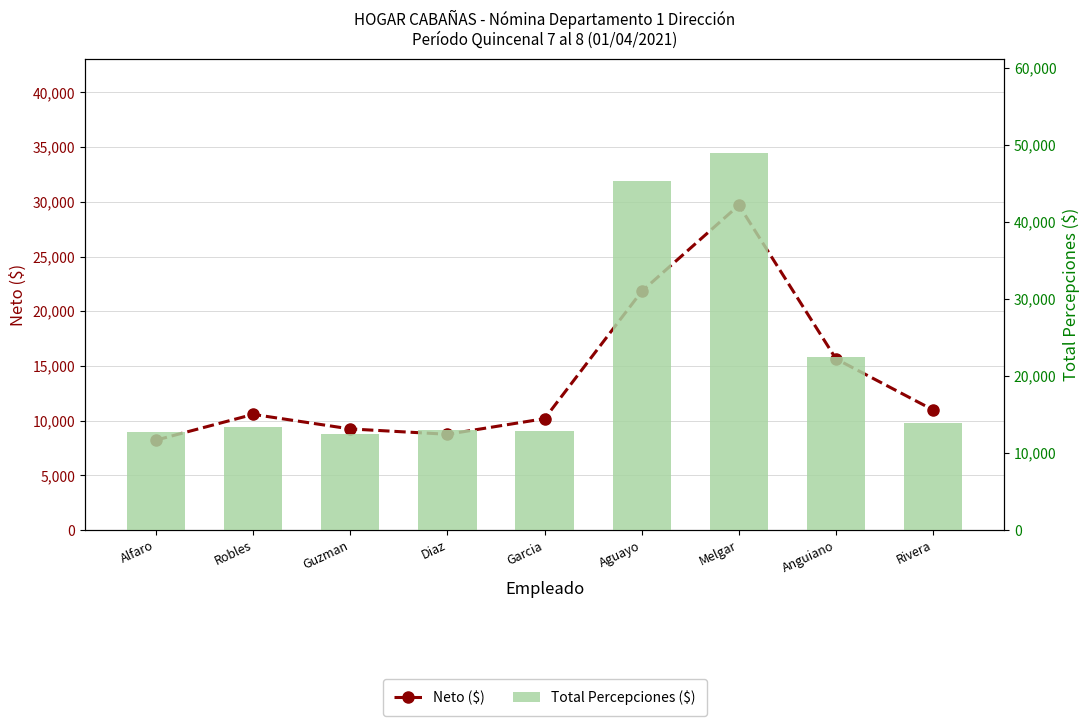

What is the sum of all Total Percepciones ($) values?

194870.7